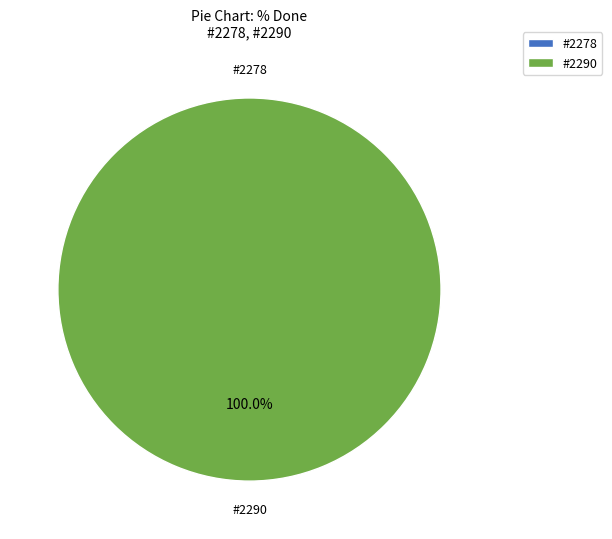

Which slice is the smallest?

2278